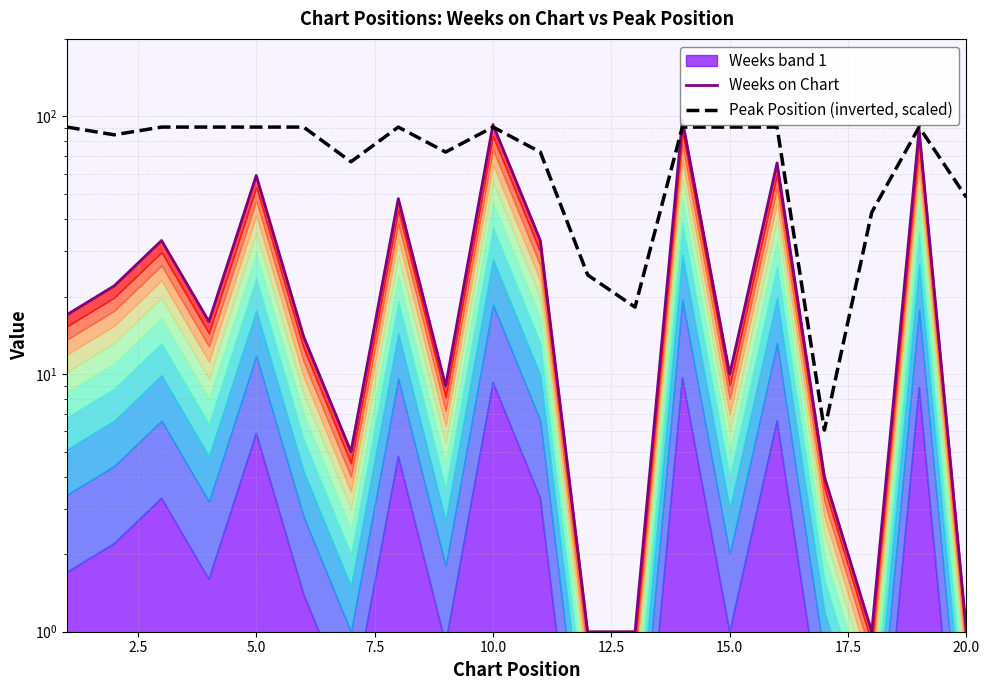

What is the maximum value for Weeks on Chart?

97.0